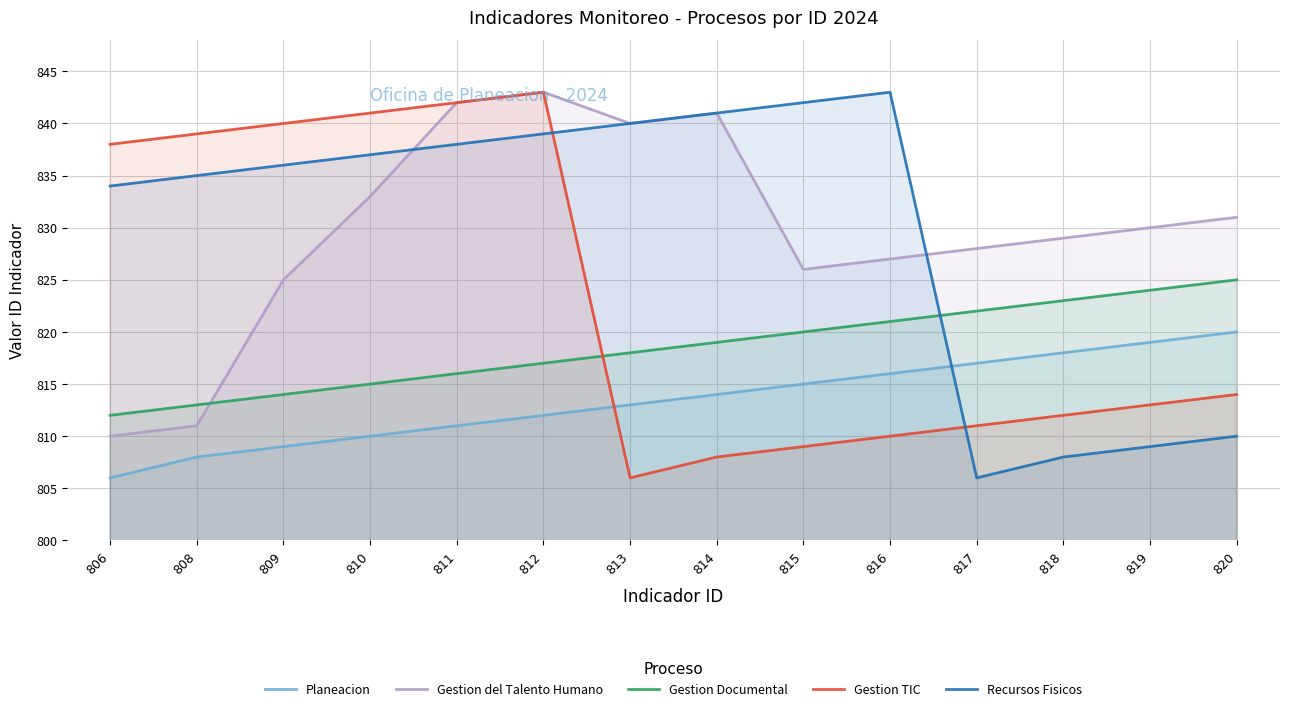

What is the difference between the Gestion Documental values at 816 and 815?

1